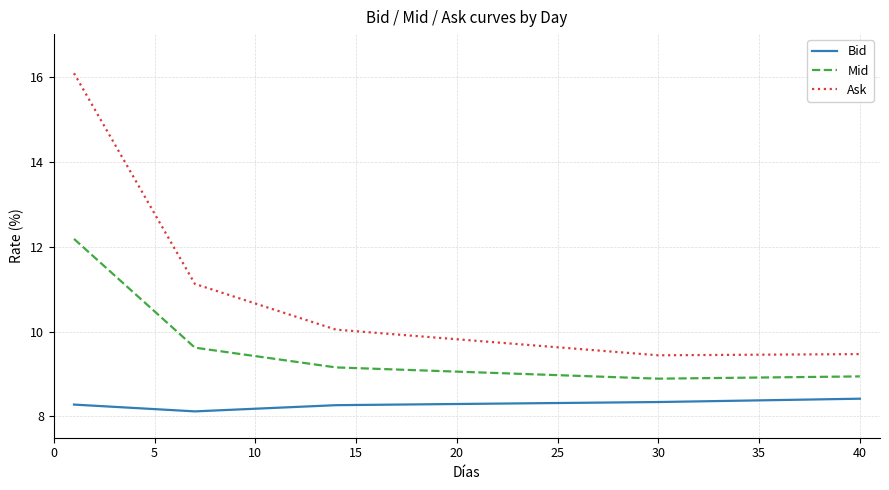

What is the lowest value of the Ask series?

9.4